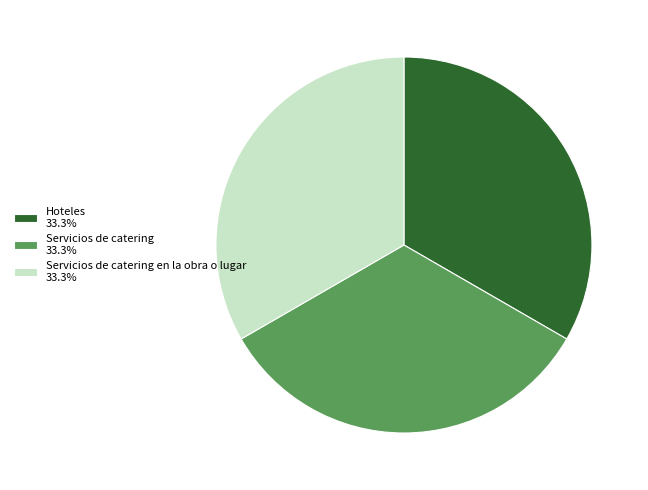

Is there any slice that represents more than half of the pie?

No